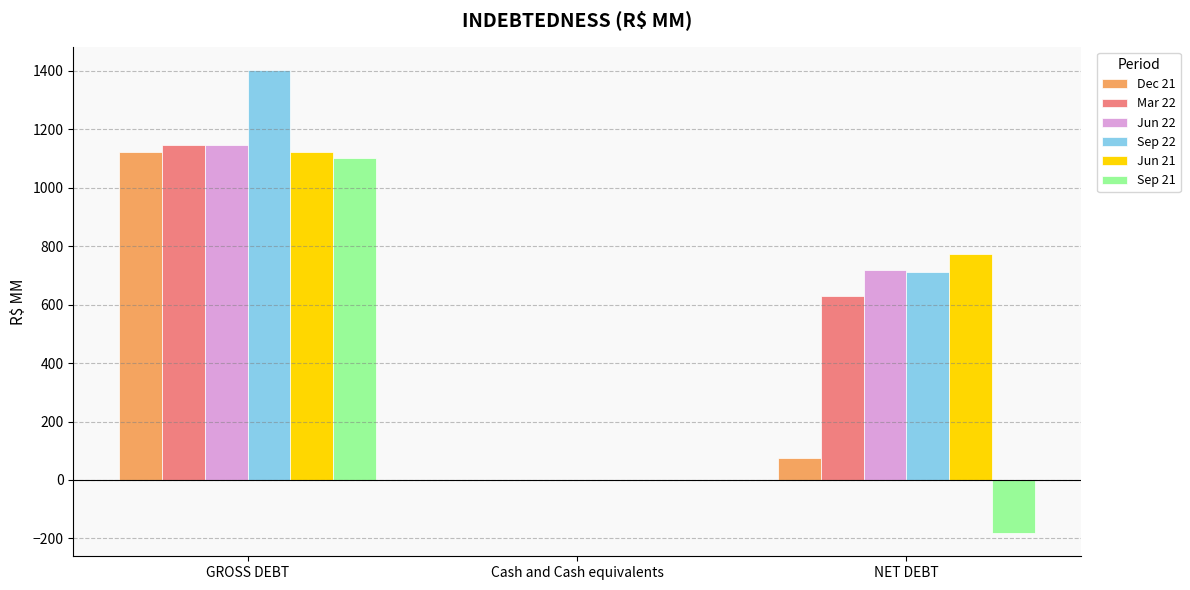

What is the sum of the Jun 22 values at NET DEBT and Cash and Cash equivalents?

717.9